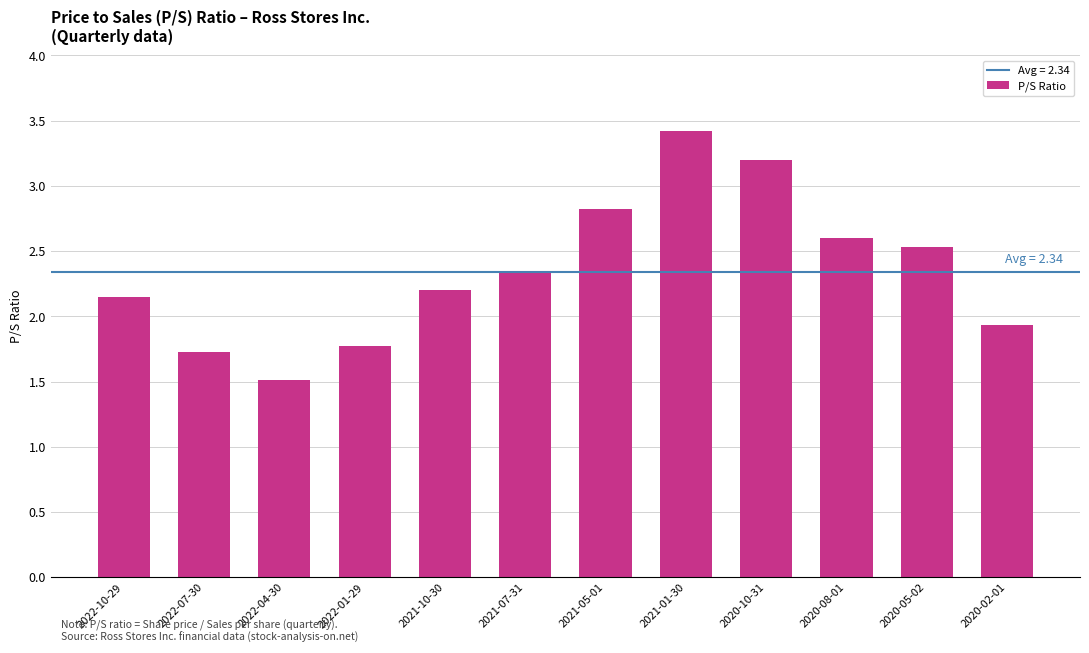

At which label does the data first exceed 2?

2022-10-29